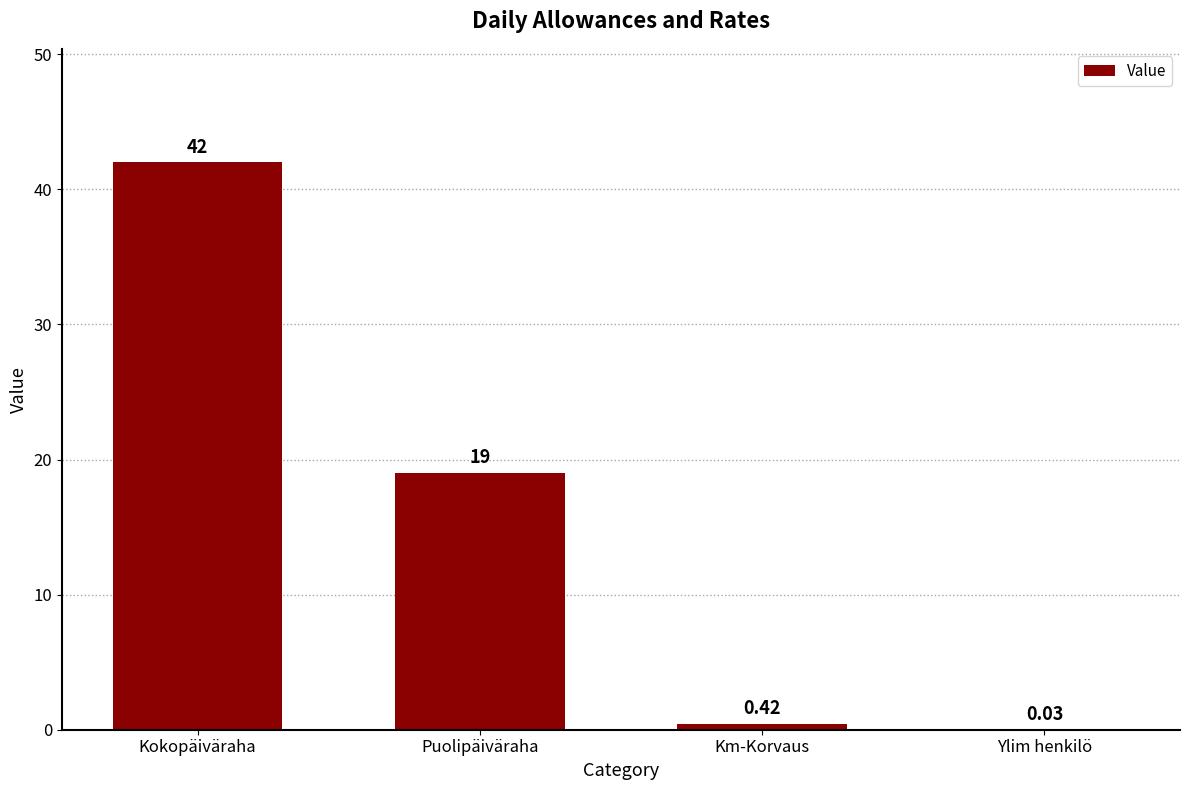

At which category does the chart reach its peak across all series?

Kokopäiväraha